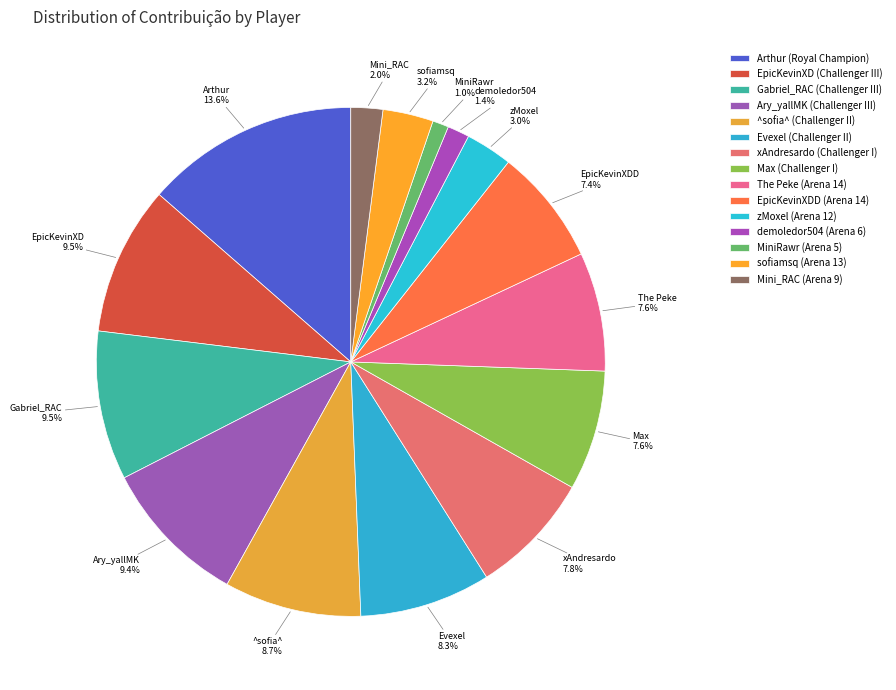

What is the largest slice in the pie chart?

Arthur